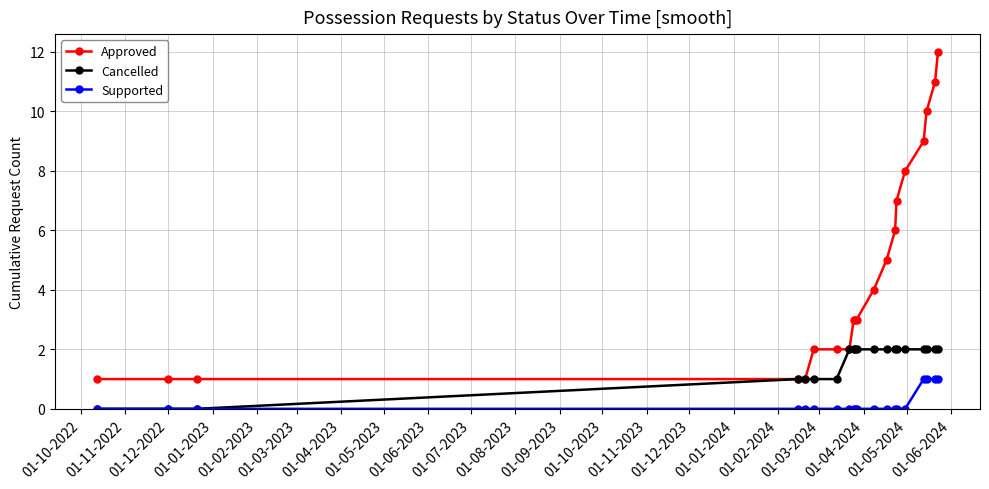

Is this an area chart (filled region under the line)?

No